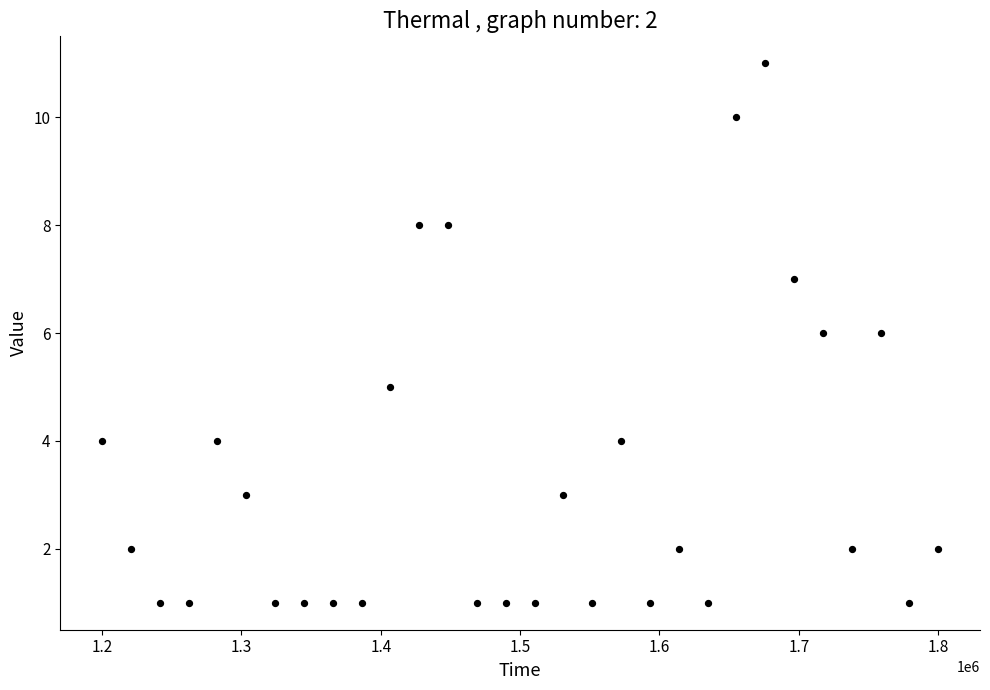

What is the range of Y values (max minus min)?

10